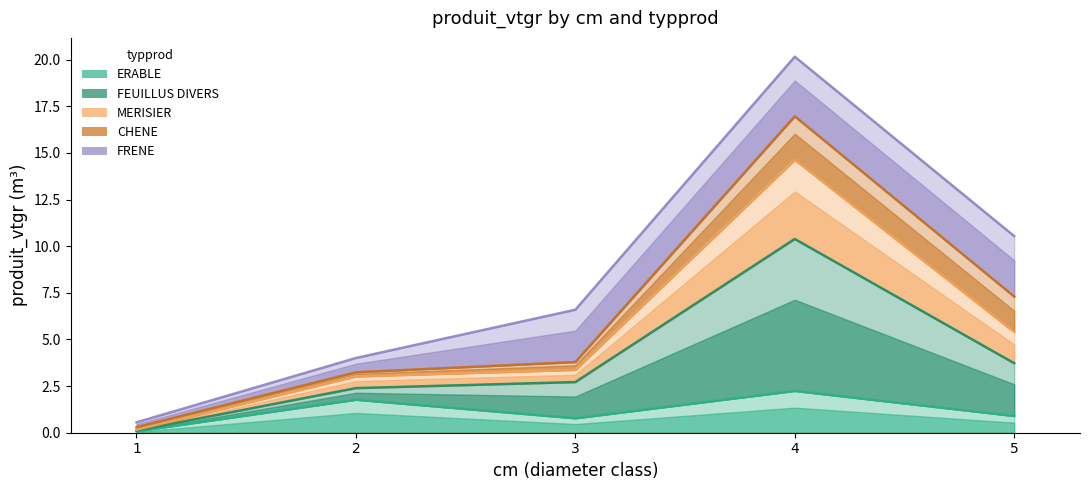

What is the difference between the maximum and second lowest values in the ERABLE series?

1.5